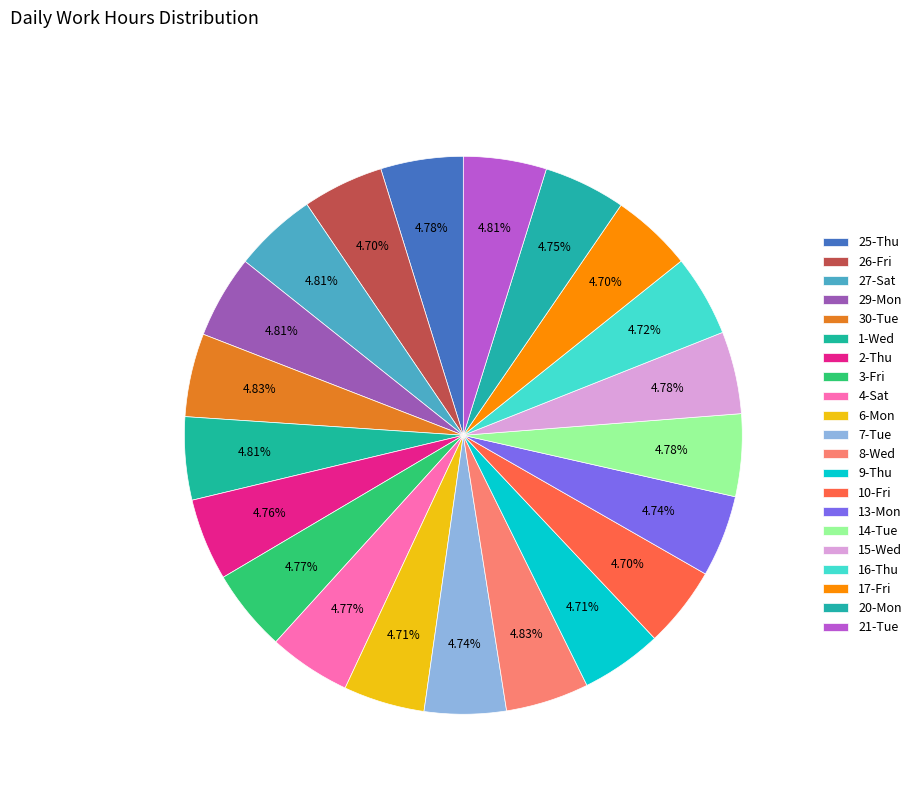

What is the change in value from 1-Wed to 6-Mon?

-0.2